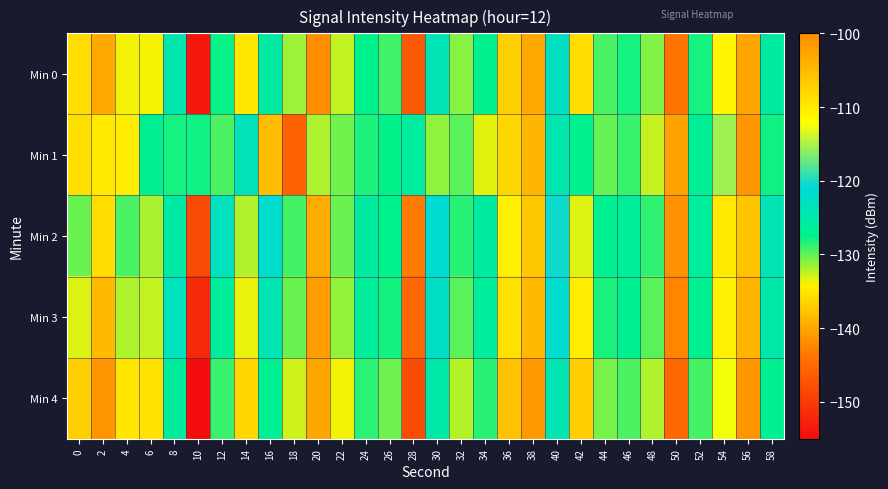

What is the minimum value shown in the chart?

-155.0